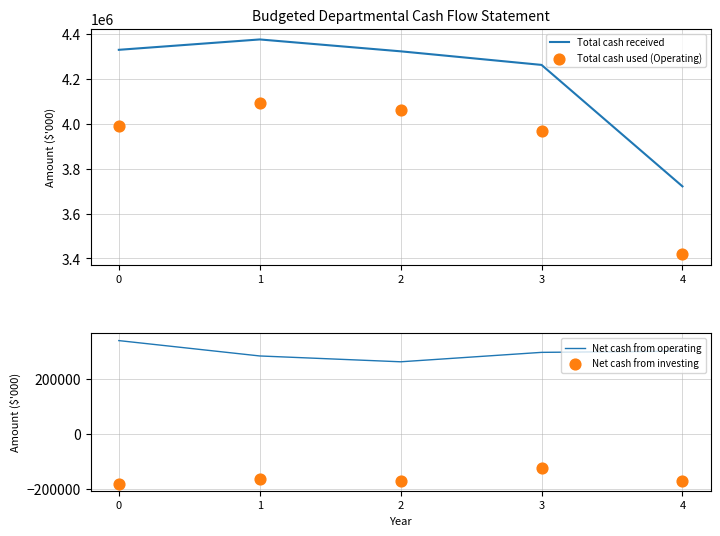

At how many categories does at least one series exceed -64400?

5